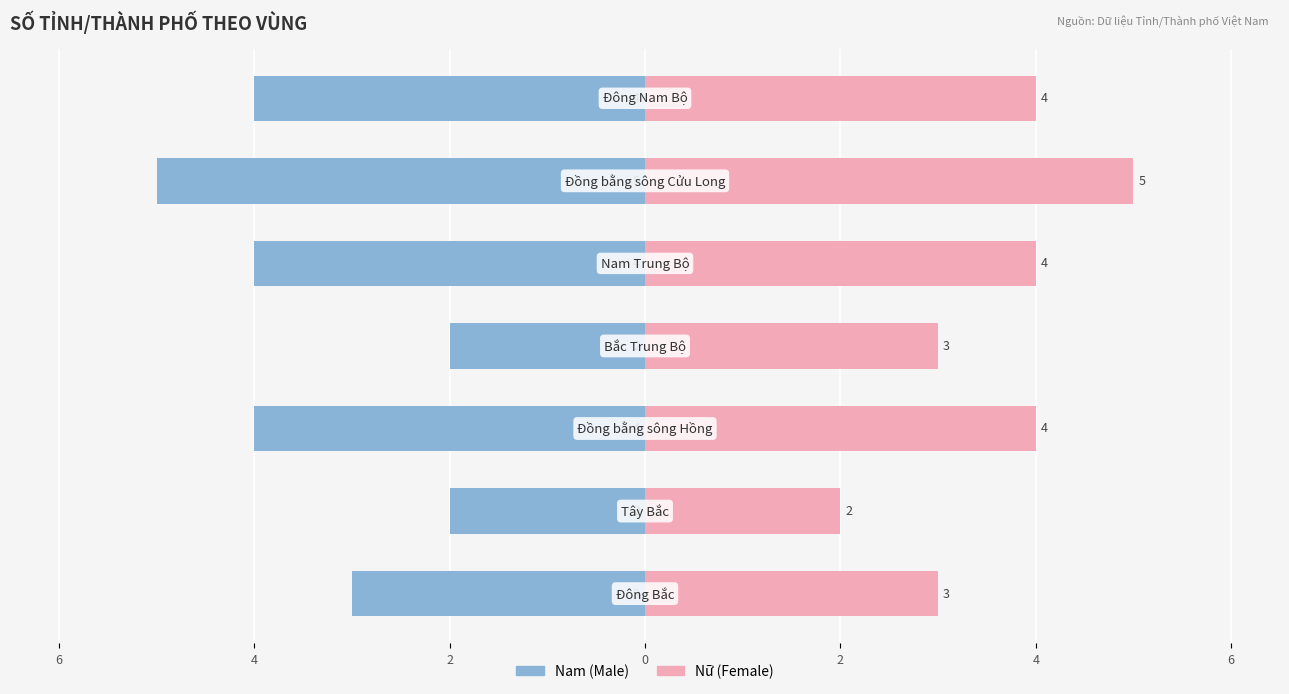

Count the number of data series in this chart.

2